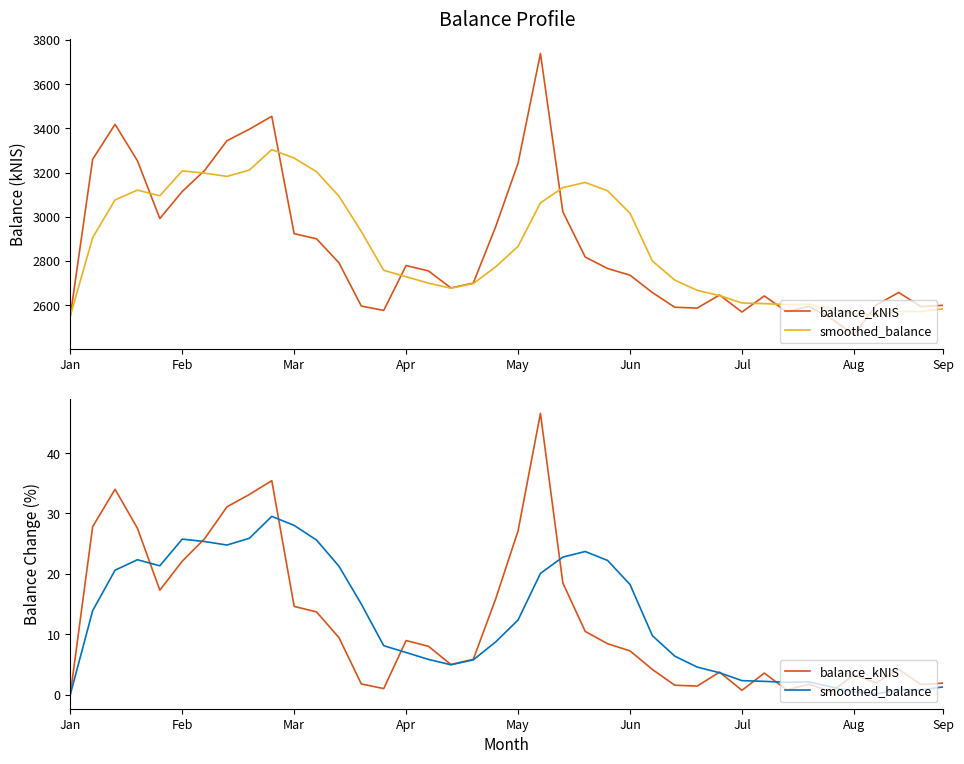

What are all the series names shown in the legend?

balance_kNIS, smoothed_balance